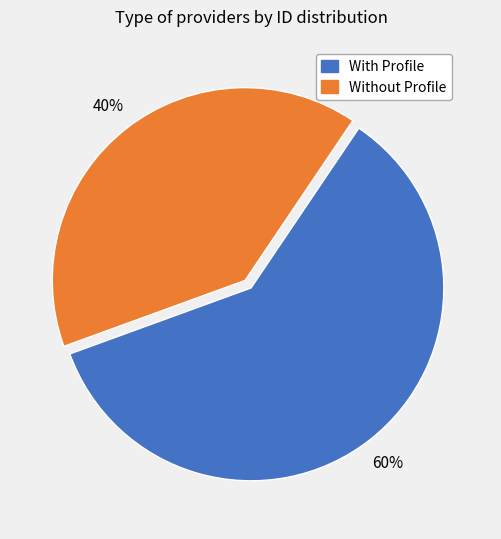

Which slice represents more than half of the pie?

With Profile